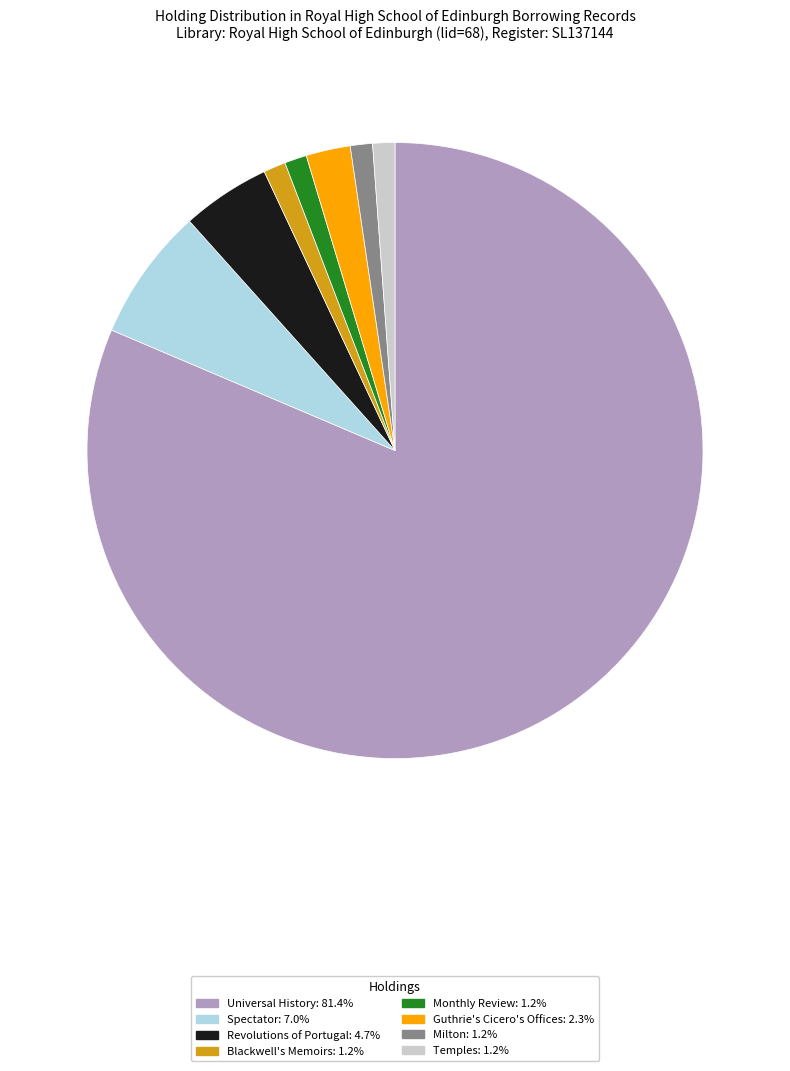

Which has a higher value, Guthrie's Cicero's Offices or Monthly Review?

Guthrie's Cicero's Offices